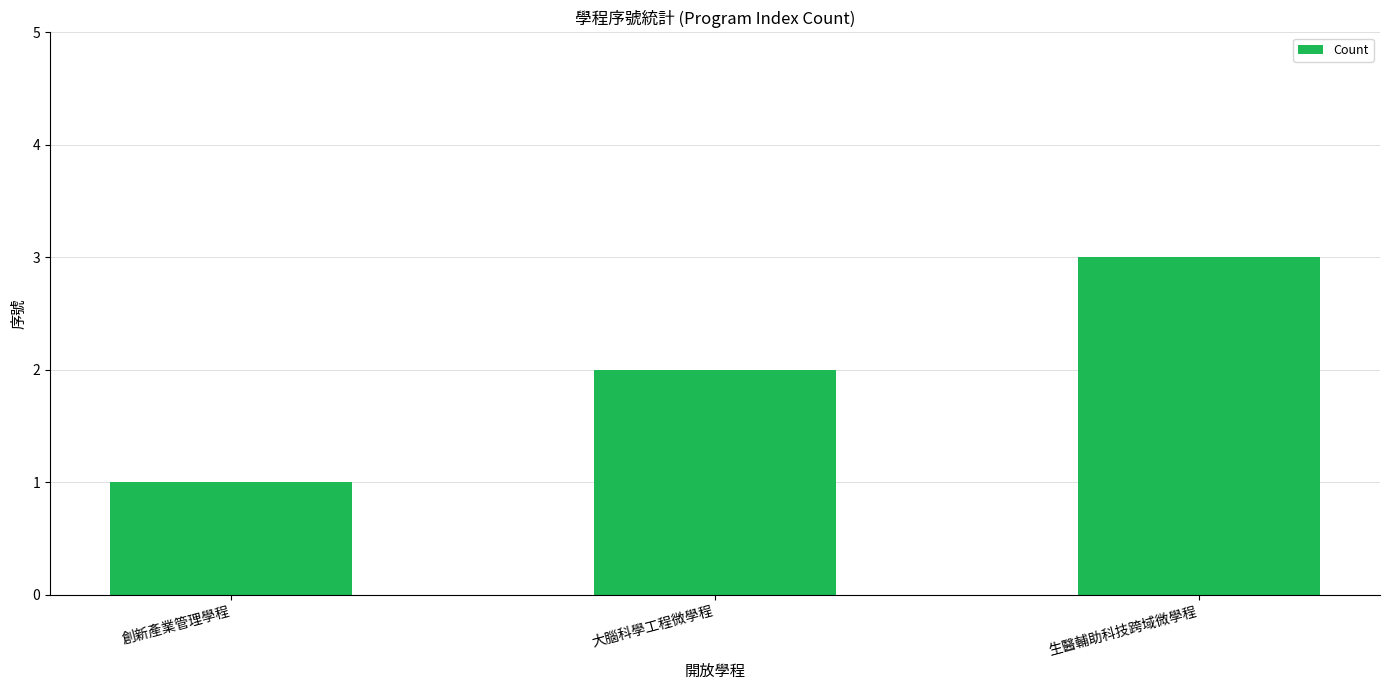

What position from the left is 大腦科學工程微學程?

2